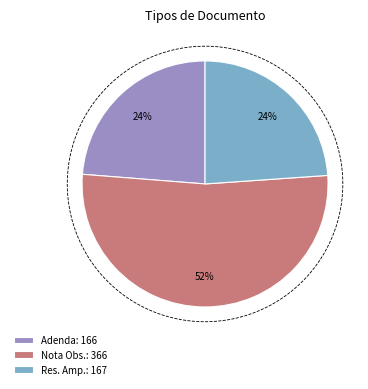

Count the number of slices in the pie.

3